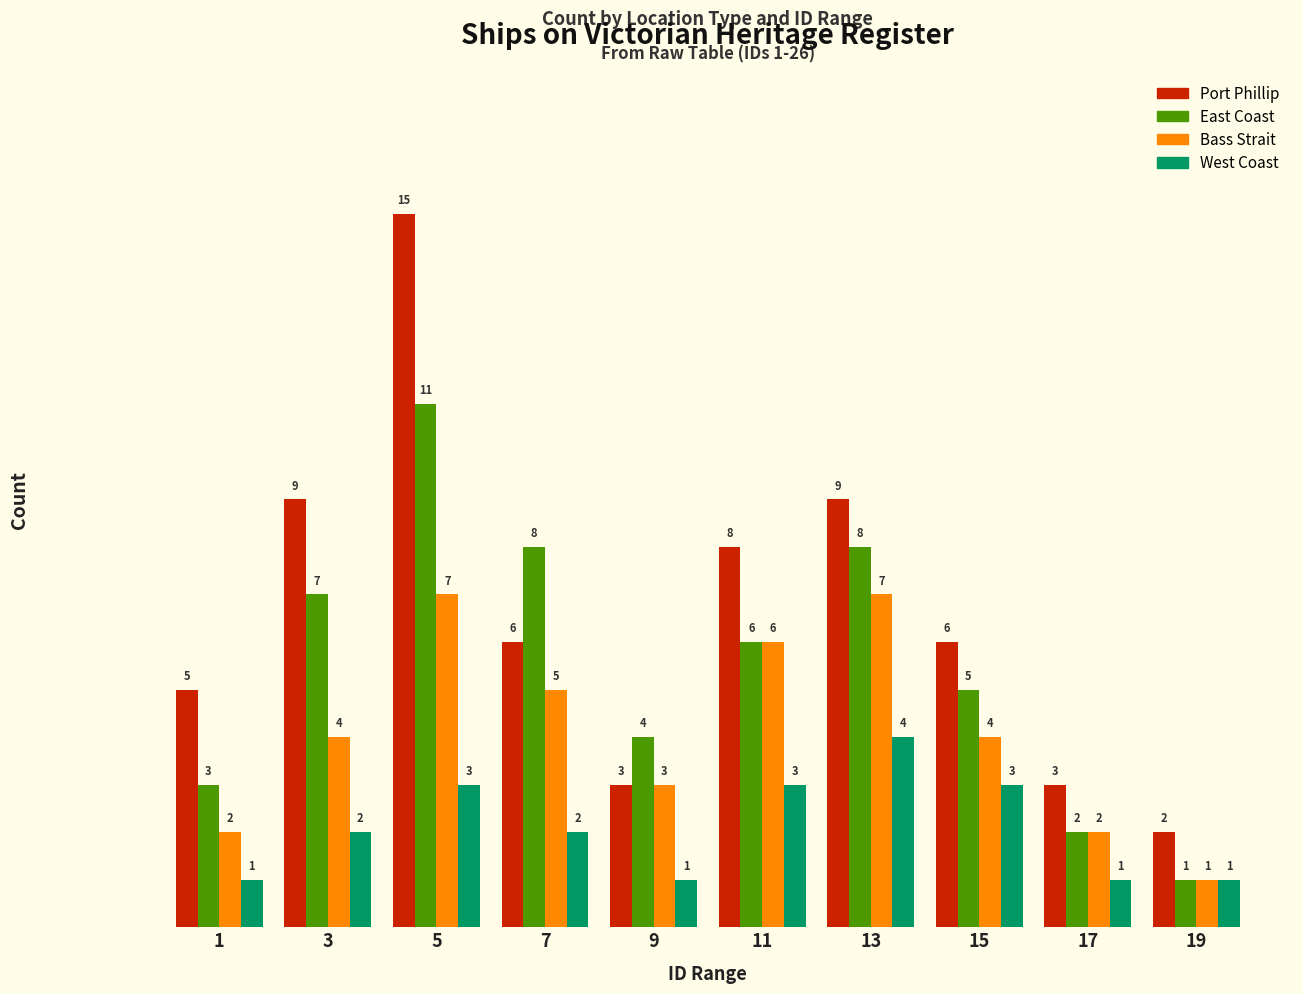

List the series in order of their peak value, highest first.

Port Phillip, East Coast, Bass Strait, West Coast